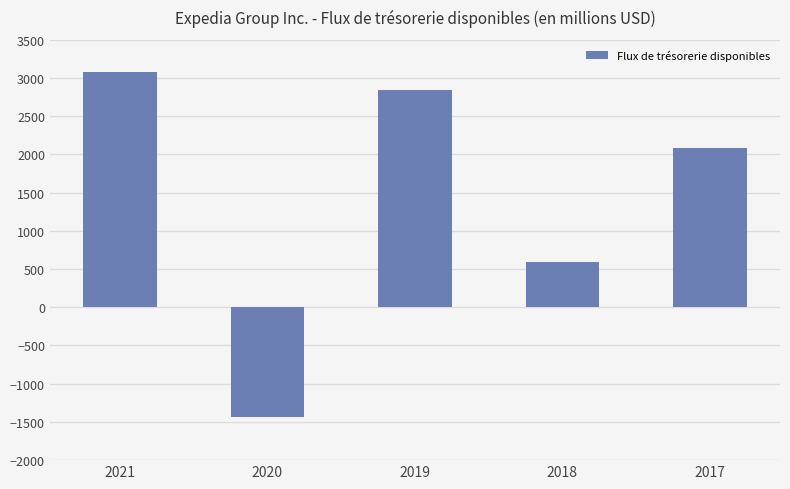

Reading left to right, what are all the values shown in this chart?

3075	-1436	2838	597	2078